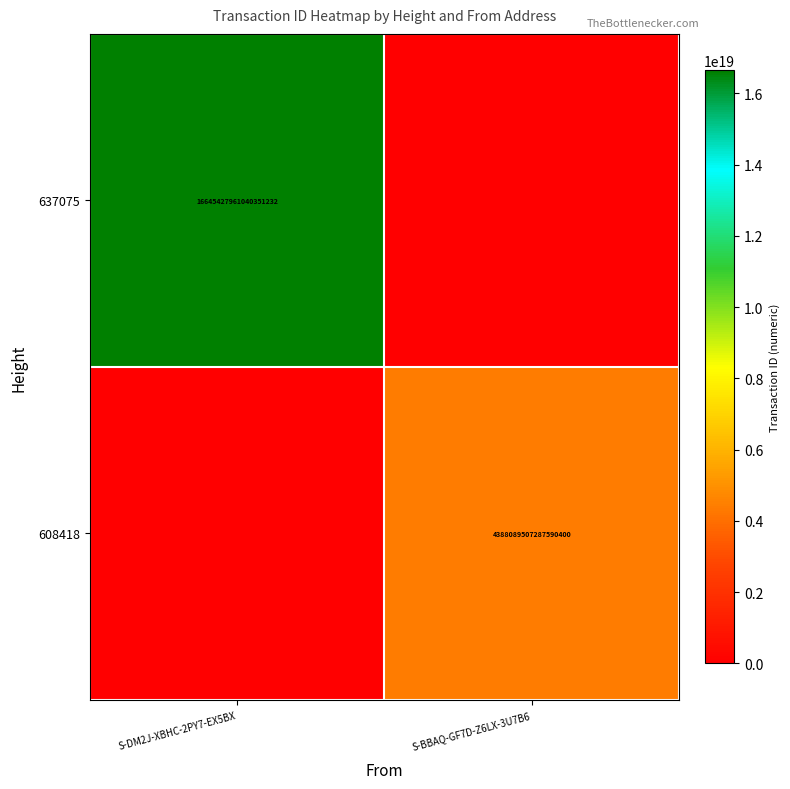

The value of 608418 at S-BBAQ-GF7D-Z6LX-3U7B6 is 5710092818477185024. True or false?

False